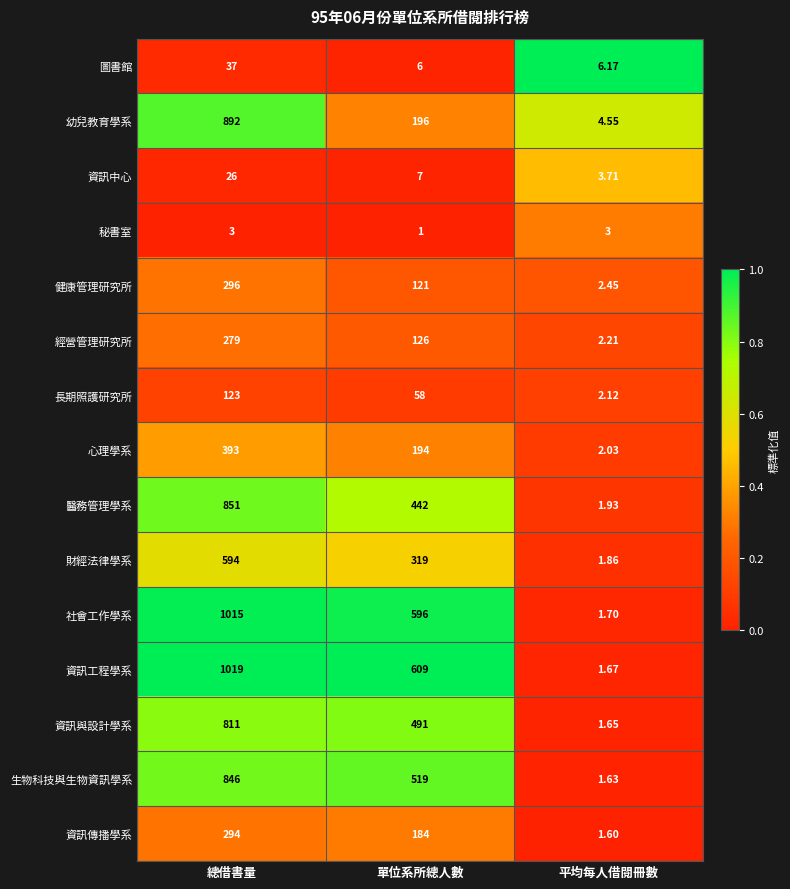

List the series in order of their peak value, highest first.

資訊工程學系, 社會工作學系, 幼兒教育學系, 醫務管理學系, 生物科技與生物資訊學系, 資訊與設計學系, 財經法律學系, 心理學系, 健康管理研究所, 資訊傳播學系, 經營管理研究所, 長期照護研究所, 圖書館, 資訊中心, 秘書室